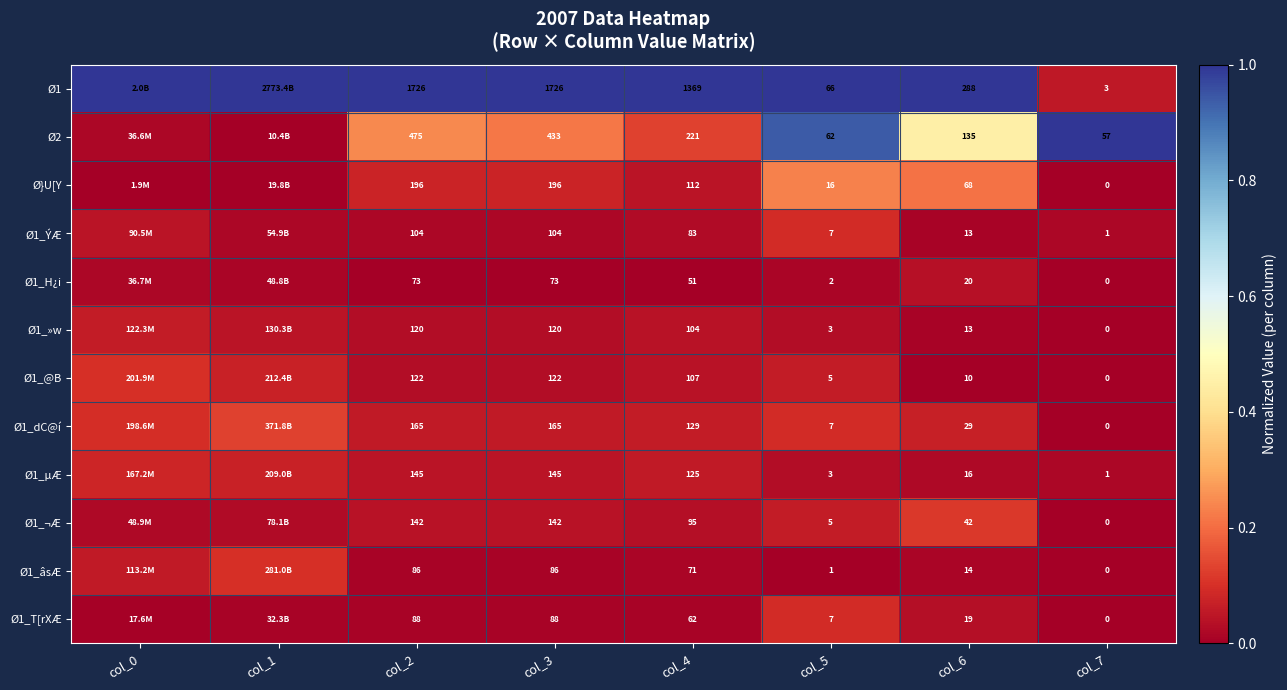

Is the value of Ø1_âsÆ at col_7 greater than the value of Ø2 at col_4?

No